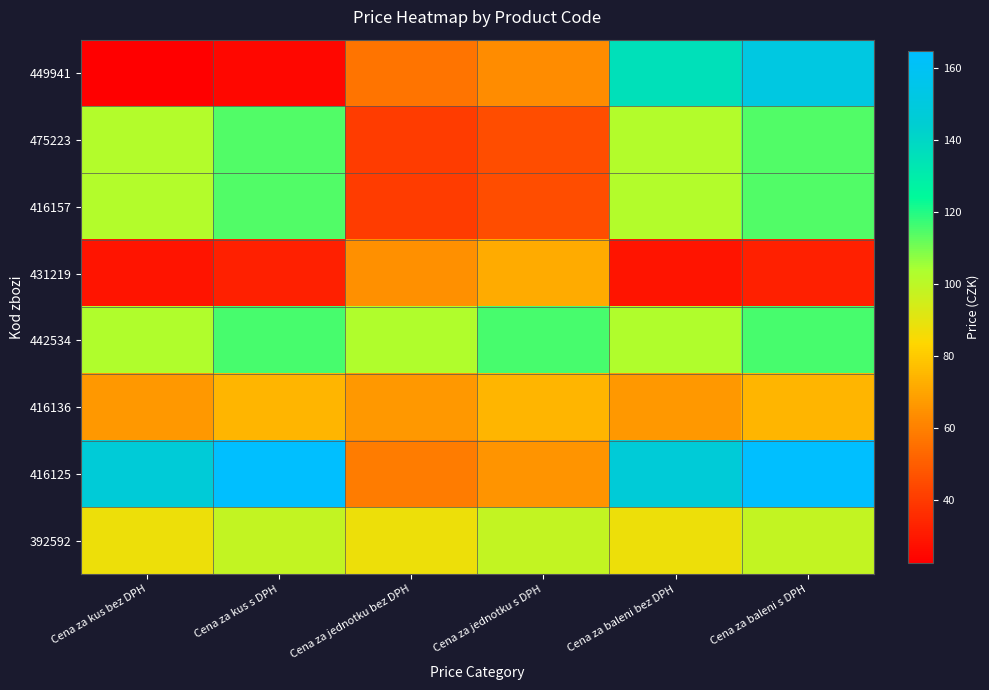

Which series has the largest range (max minus min)?

449941